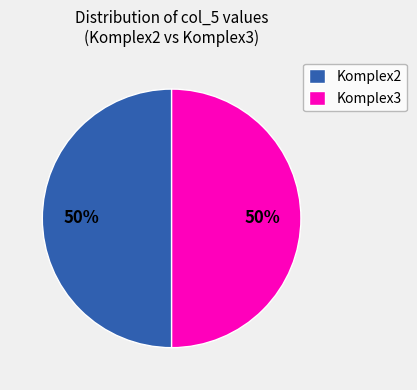

Count the number of slices in the pie.

2